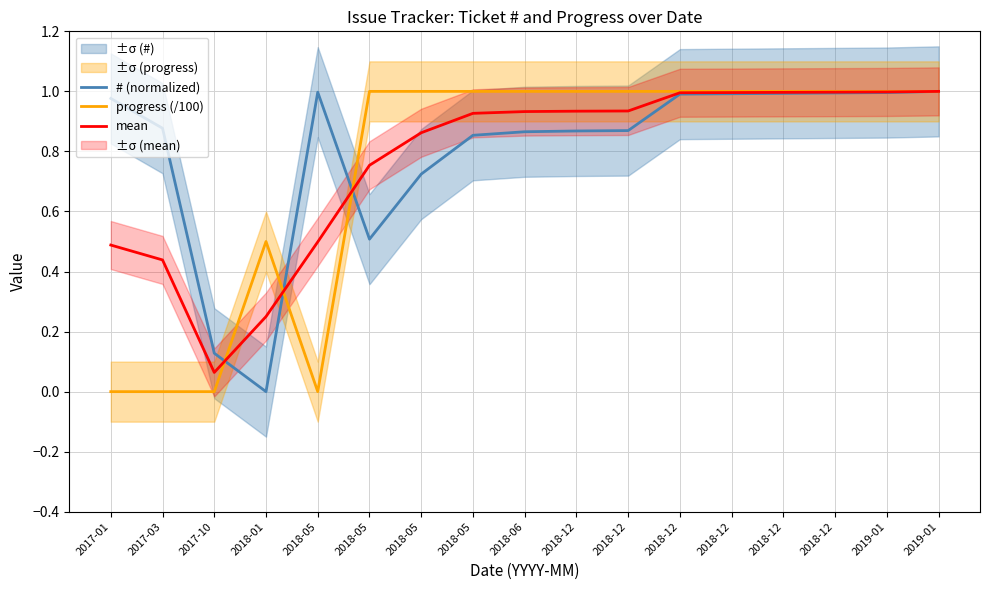

At which category does progress (/100) reach its first local valley?

2018-05